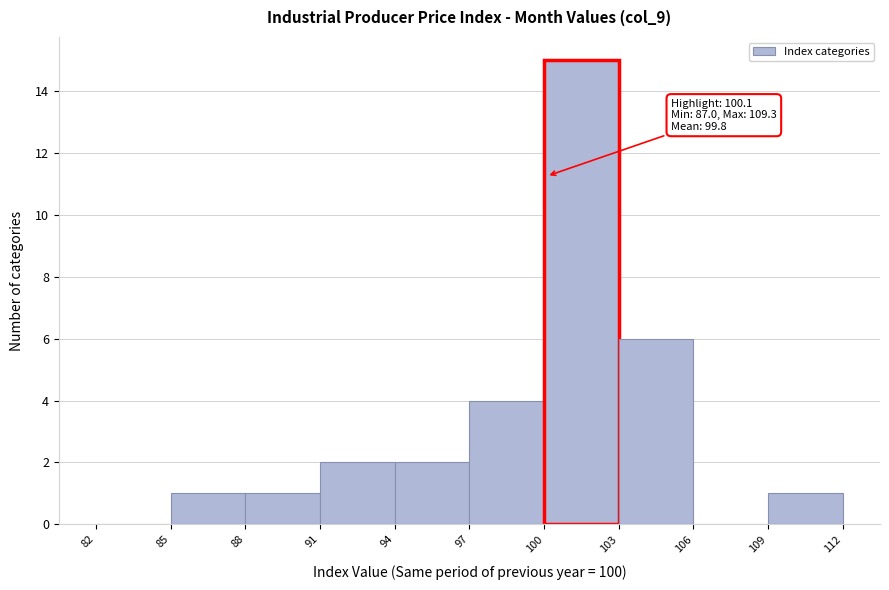

Which range on the x-axis has the tallest bar?

100 to 103